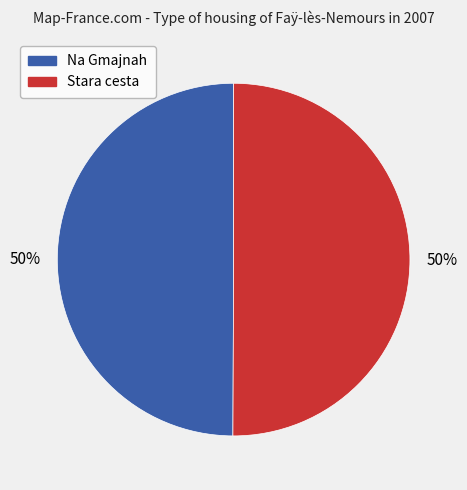

How many slices are in this pie chart?

2